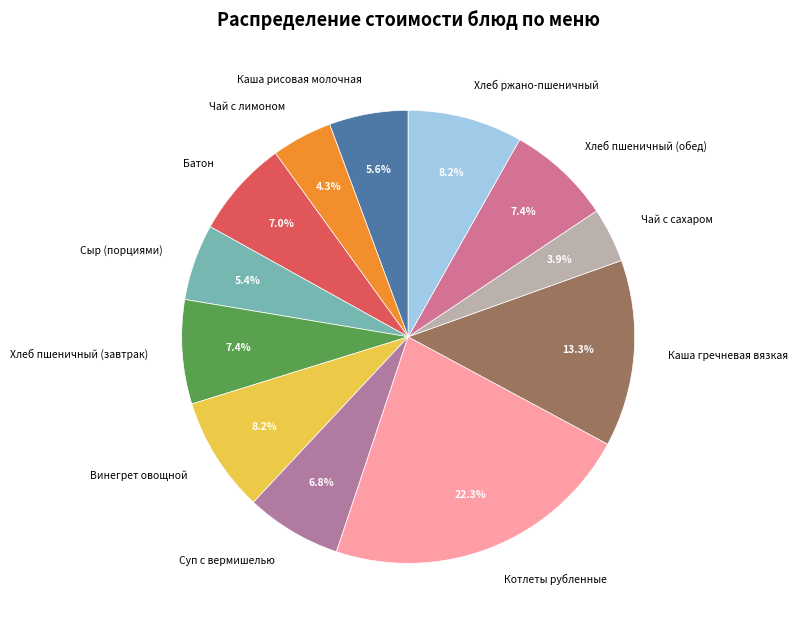

To the nearest percent, what is the average slice percentage?

8%